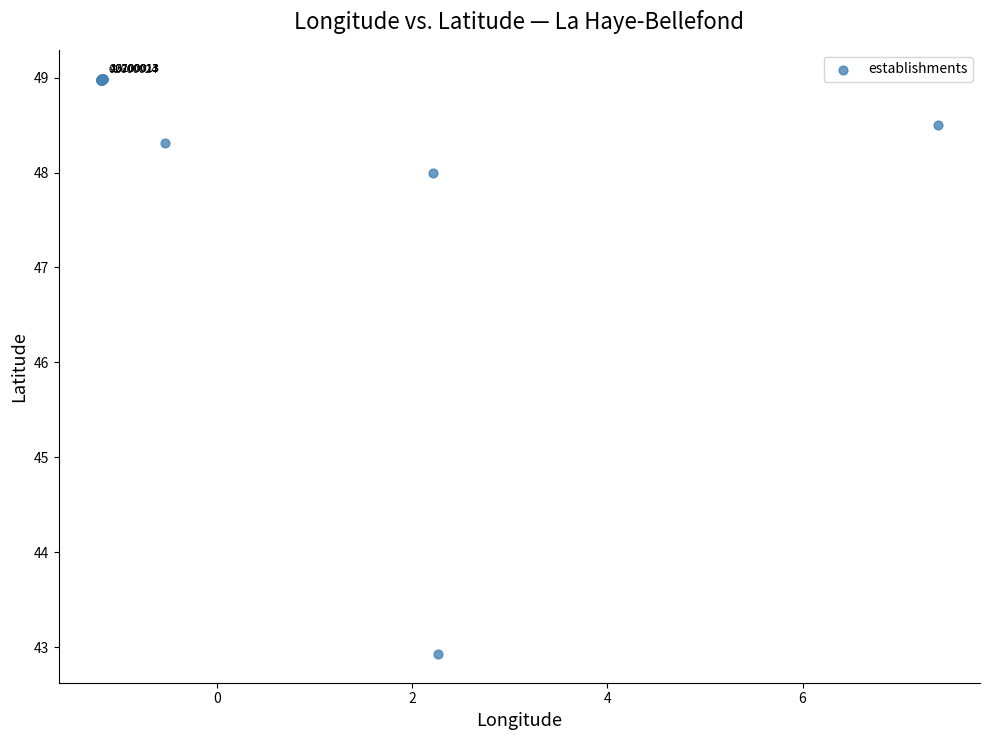

What Y value in the scatter plot is closest to 45?

42.9